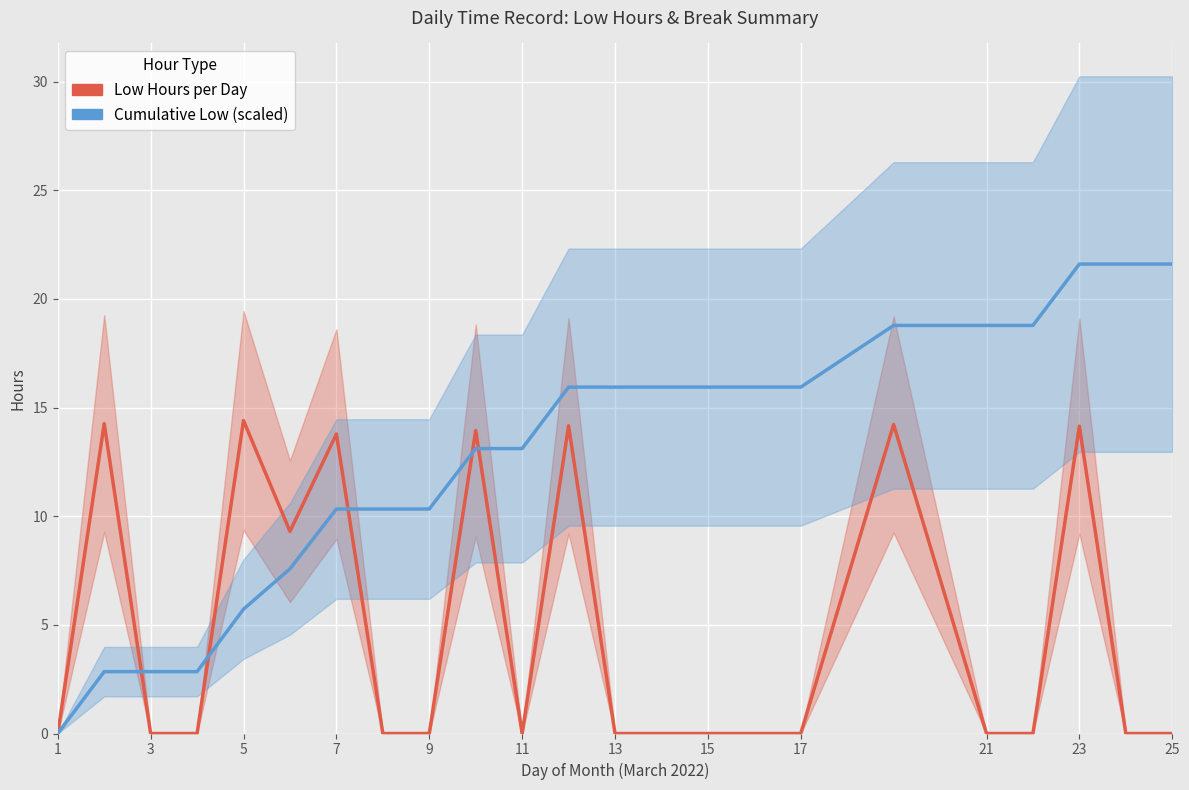

Is it true that Low Hours per Day equals 6.6 at 25?

False